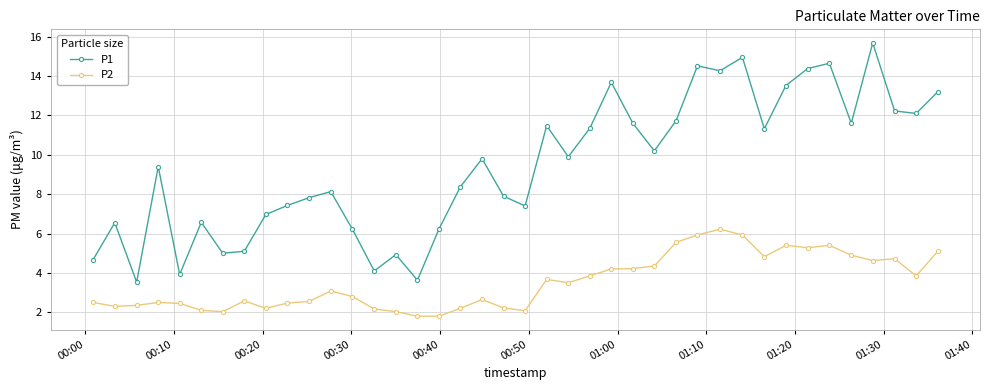

True or false: P1 and P2 cross at least once.

False